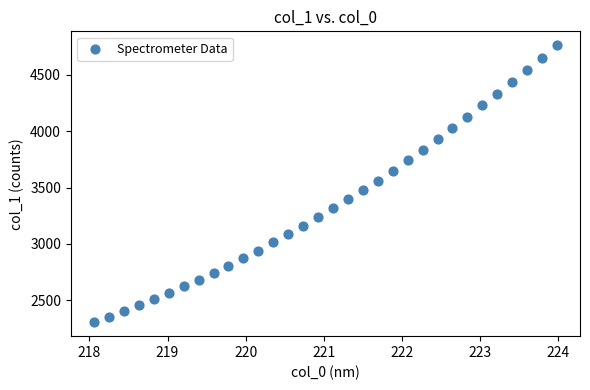

What is the range of Y values (max minus min)?

2455.0